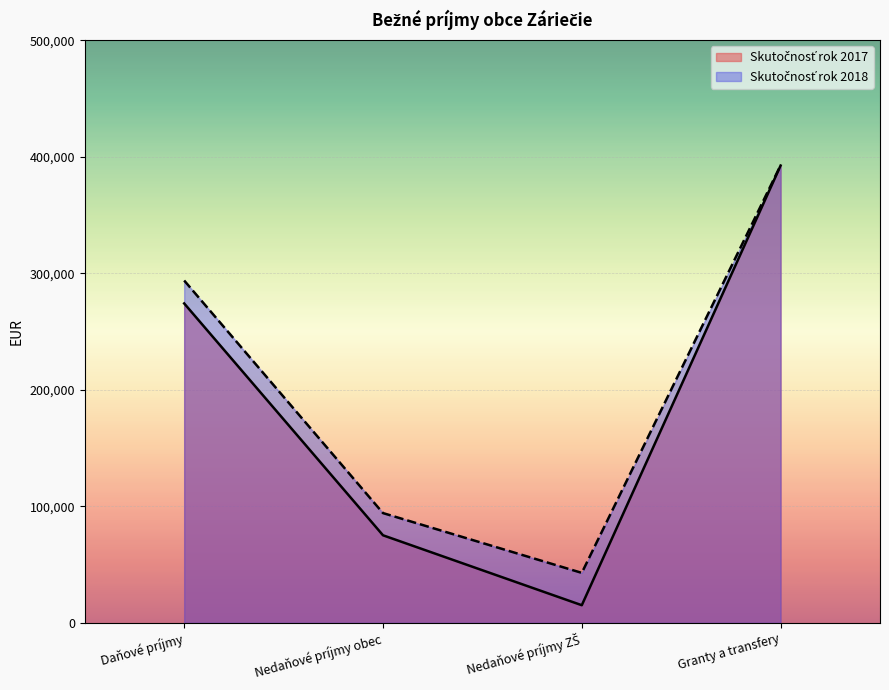

How many series are shown in this chart?

2